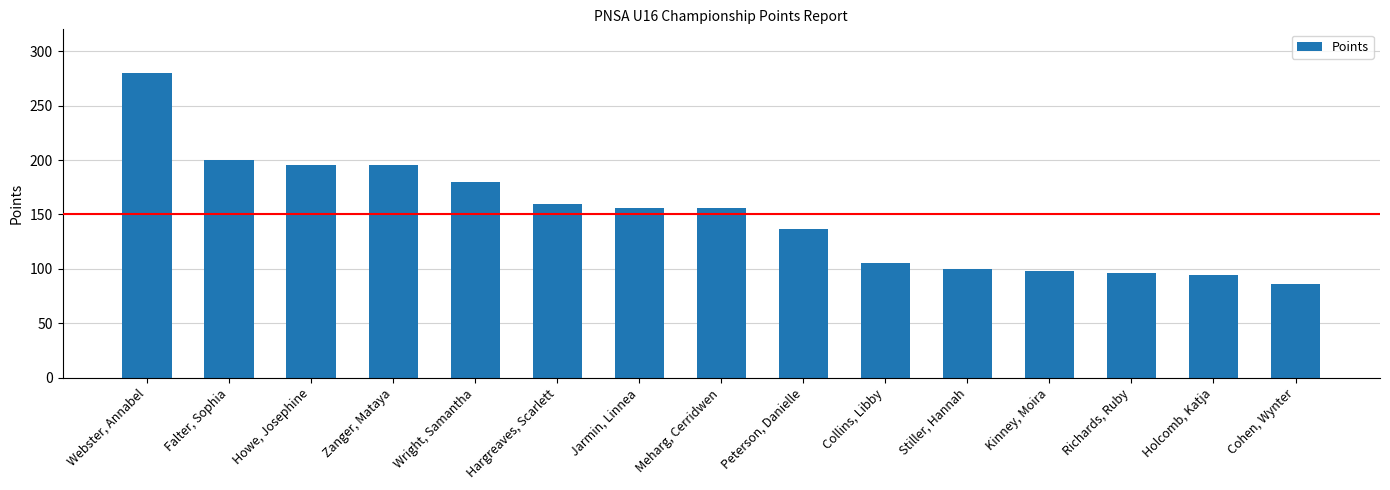

What is the ratio of the value at Wright, Samantha to the value at Richards, Ruby?

1.9